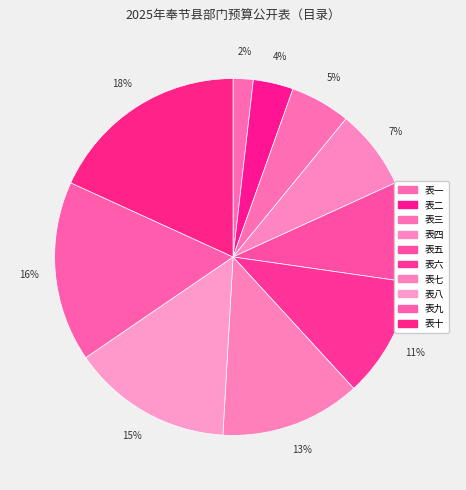

What portion of the pie excludes 表五?

90.9%